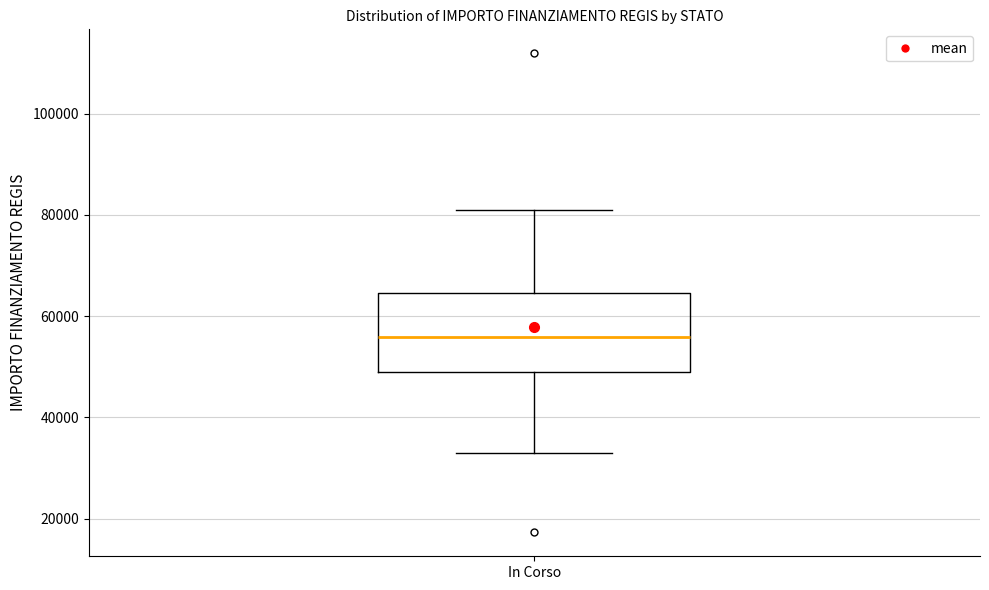

Where is the lower edge of the box for In Corso on the y-axis? The values are not printed on the chart, so give them approximately, as read against the axis.

50000